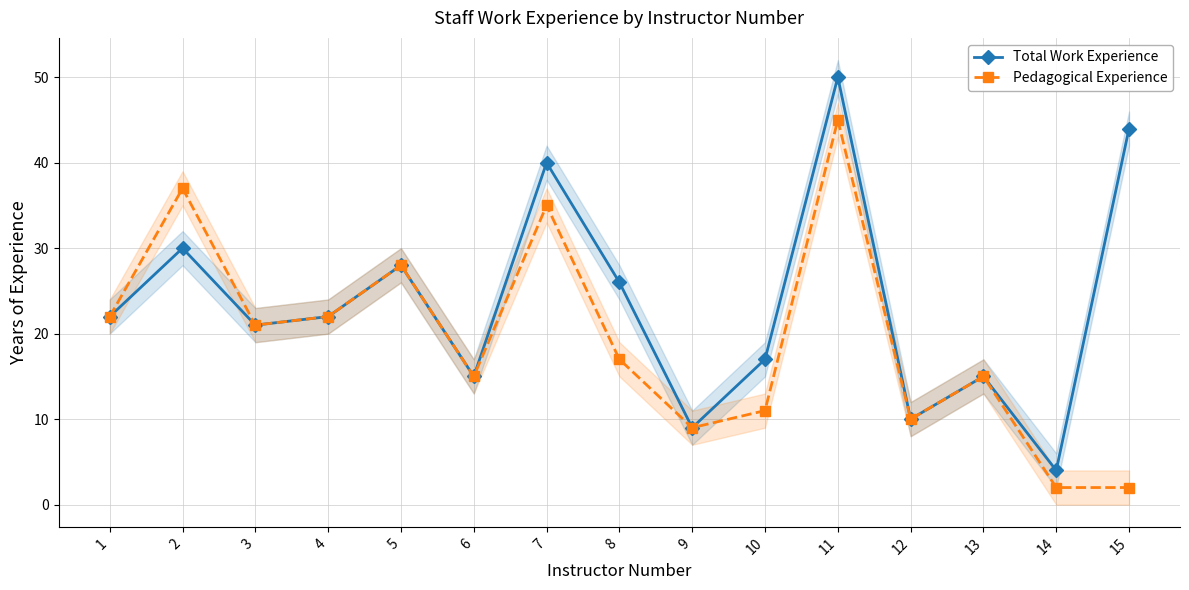

True or false: Total Work Experience and Pedagogical Experience intersect in this chart.

False